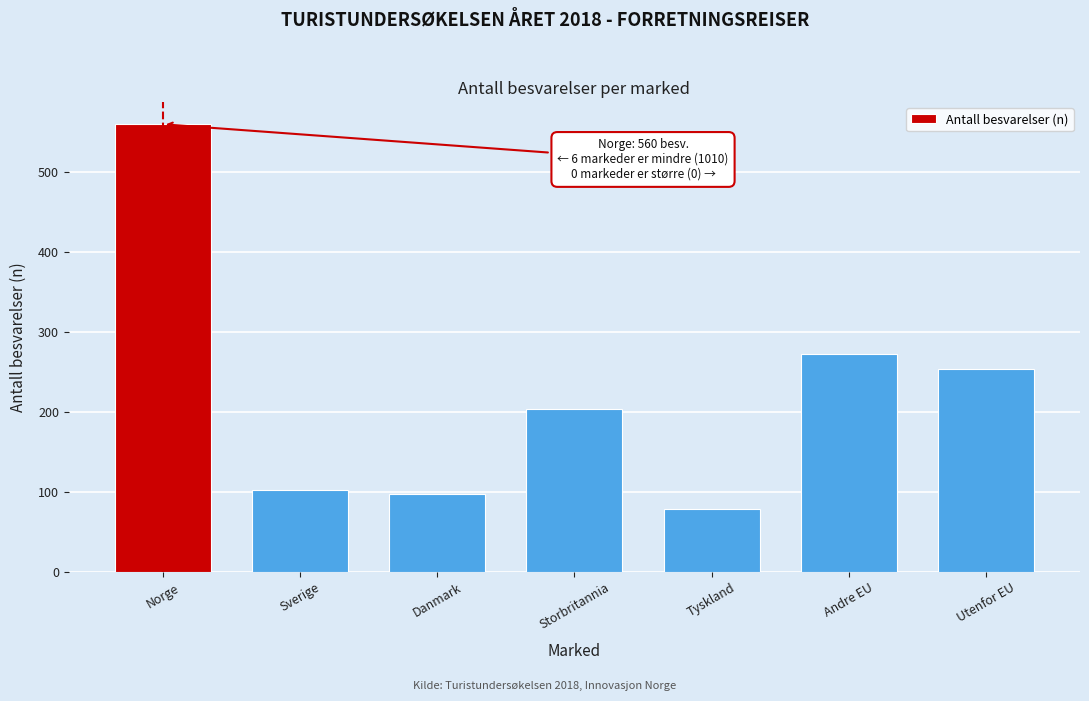

Reading left to right, list all the values displayed in this chart.

560	103	98	204	79	272	254